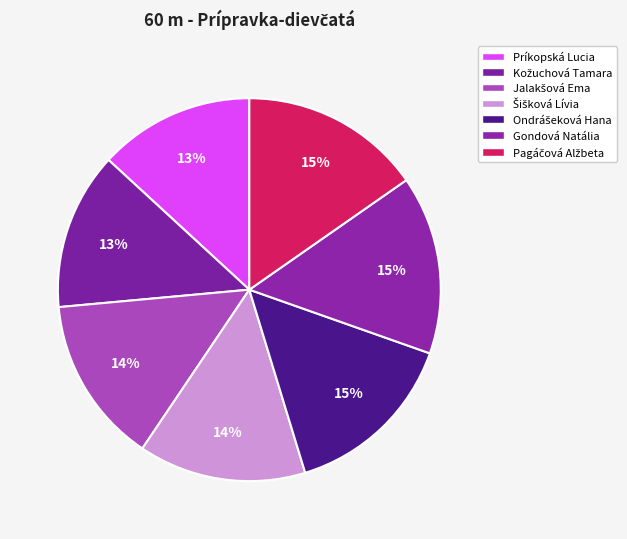

Count the number of slices in the pie.

7